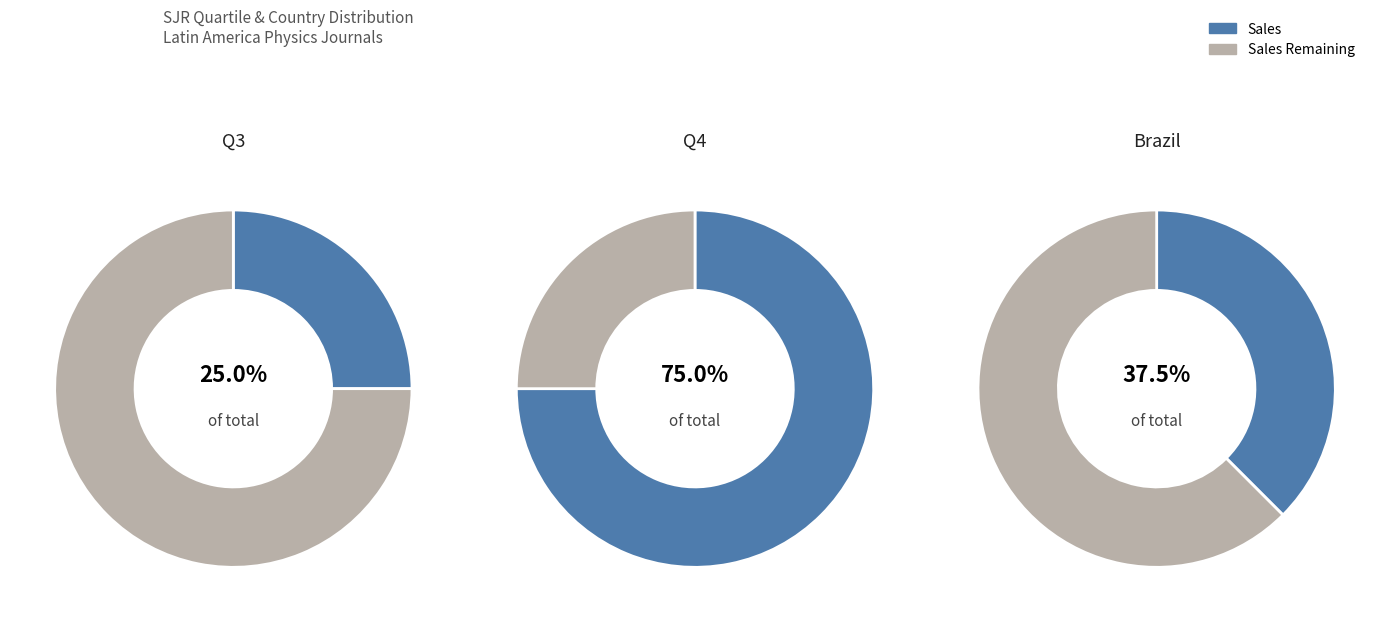

To the nearest percent, what portion does Q4 represent?

75%